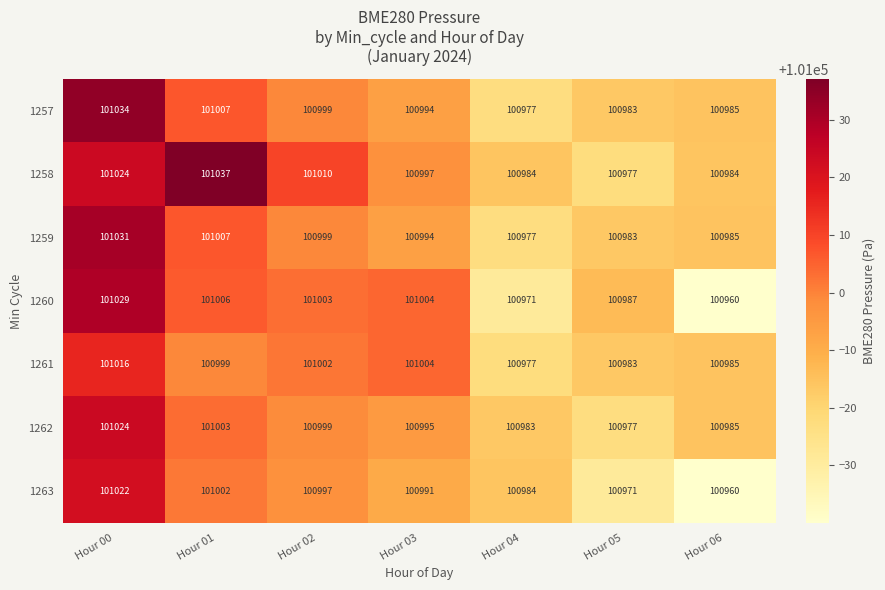

How many categories are shown in the chart?

7